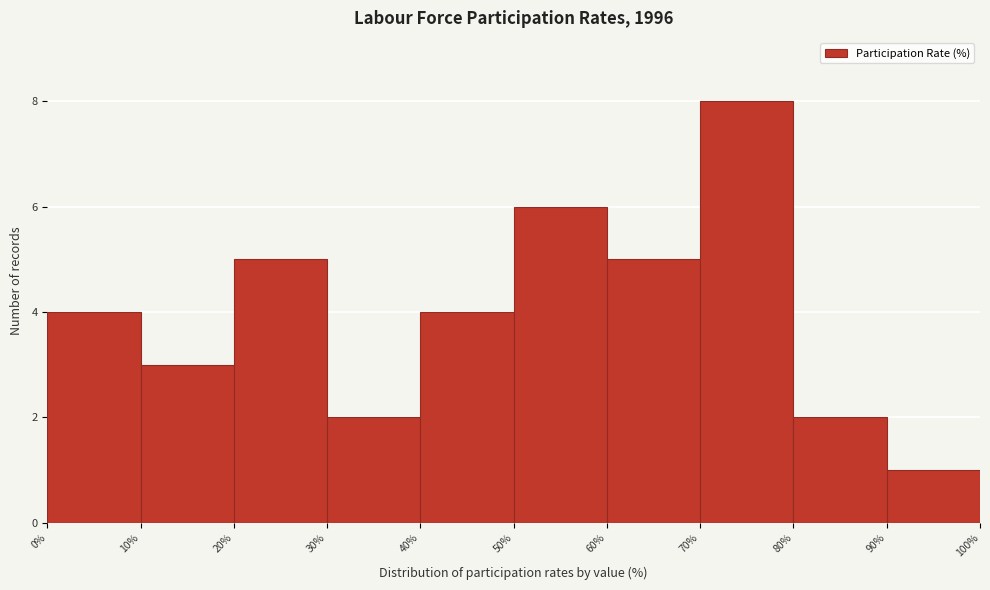

Reading left to right, transcribe this chart: for each bar, give the range it covers on the x-axis and its height. The values are not printed on the chart, so give them approximately, as read against the axis.

0% to 10%: 4
10% to 20%: 3
20% to 30%: 5
30% to 40%: 2
40% to 50%: 4
50% to 60%: 6
60% to 70%: 5
70% to 80%: 8
80% to 90%: 2
90% to 100%: 1